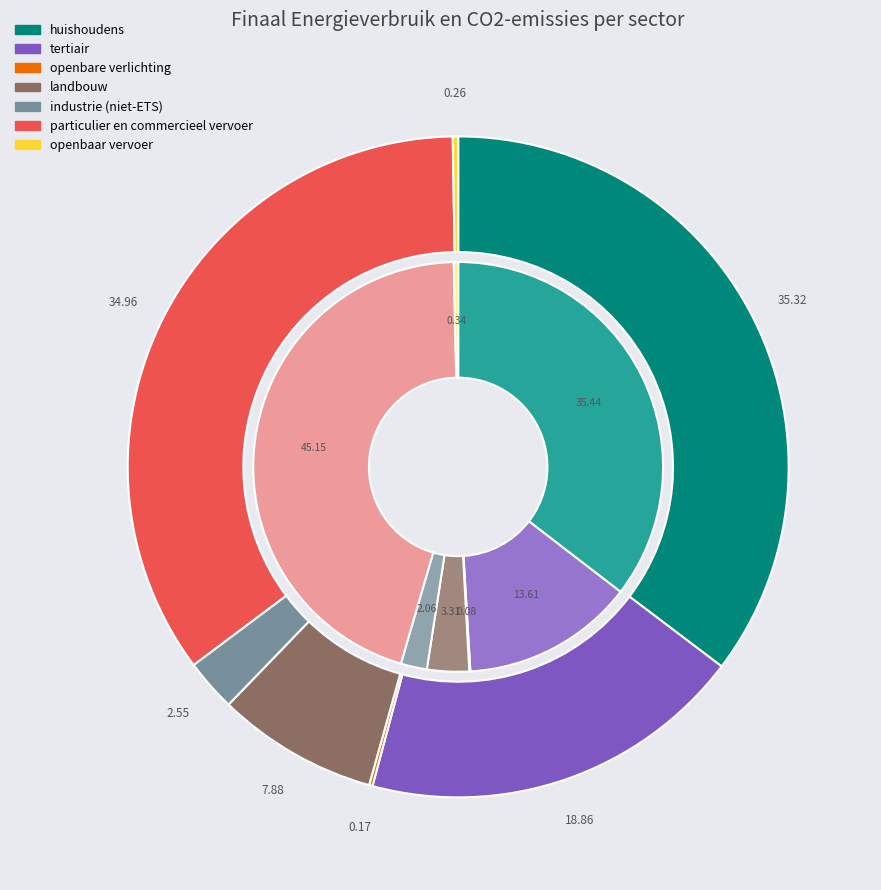

Which has a higher value, huishoudens or particulier en commercieel vervoer?

huishoudens